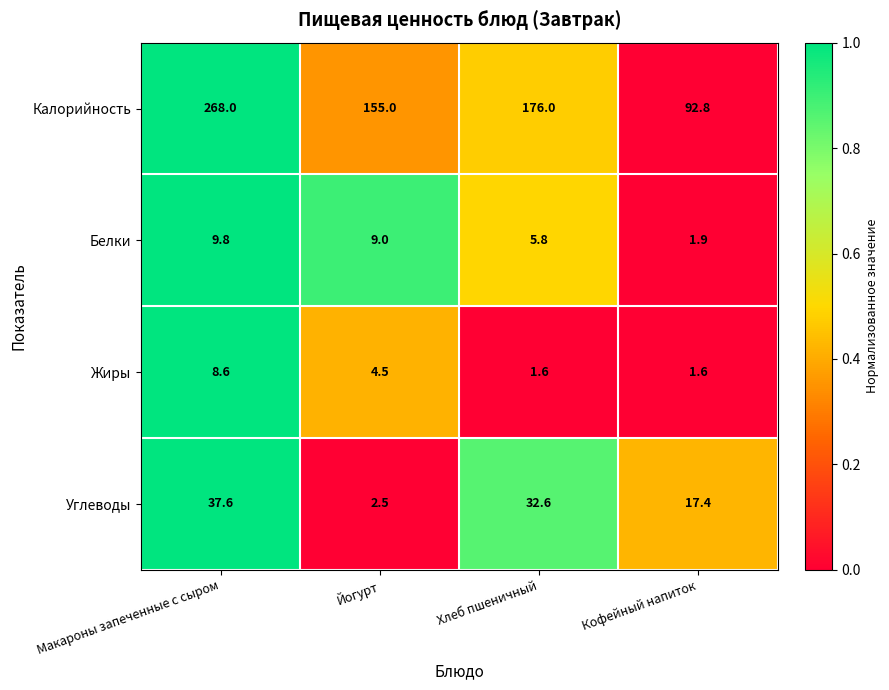

How many values in the Углеводы series are below 32?

2